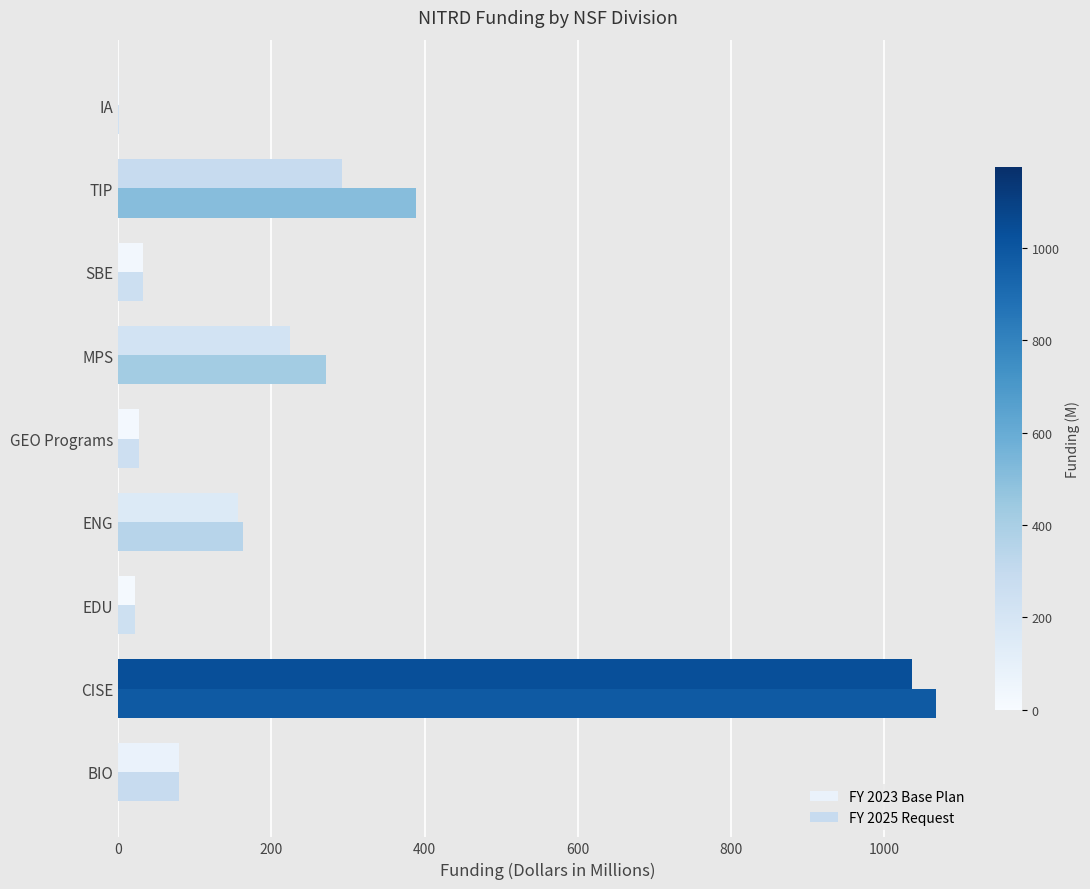

How many distinct data groups are displayed?

2